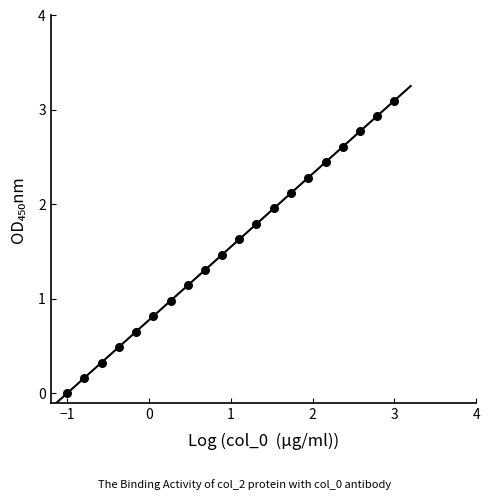

What is the range of X values (max minus min)?

4.0